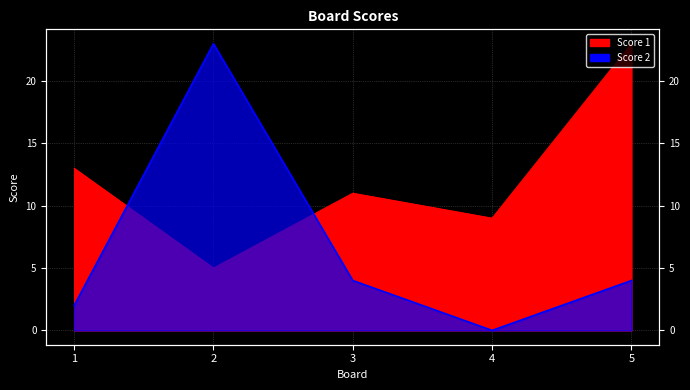

Reading right to left, list all the values displayed in this chart.

Score 1: 23	9	11	5	13
Score 2: 4	0	4	23	2